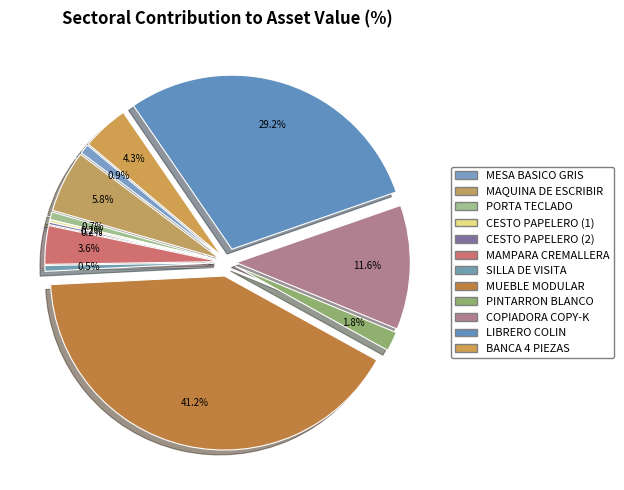

True or false: BANCA 4 PIEZAS accounts for 17% of the total.

False